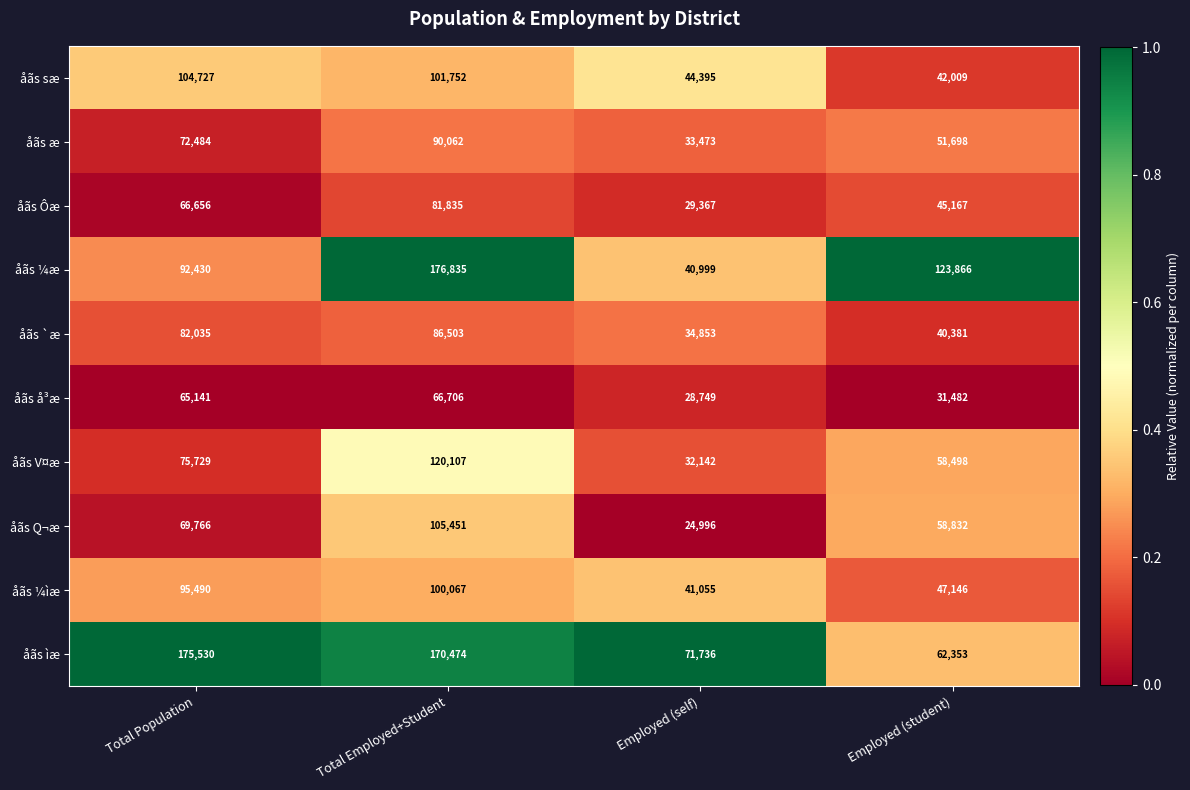

True or false: åãs ¼ìæ has a value of 61730 at Total Employed+Student.

False